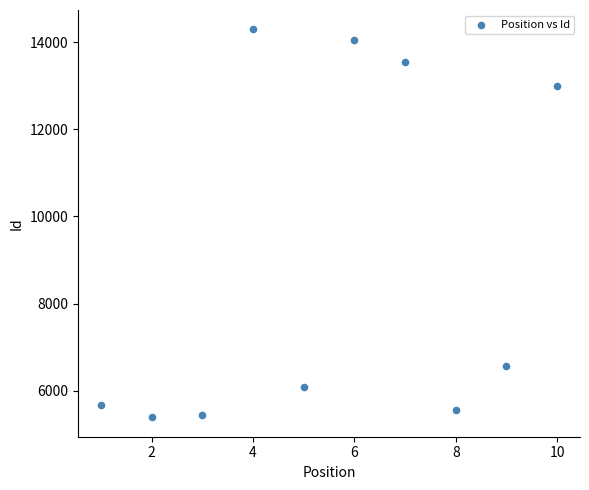

What is the range of Y values (max minus min)?

8907